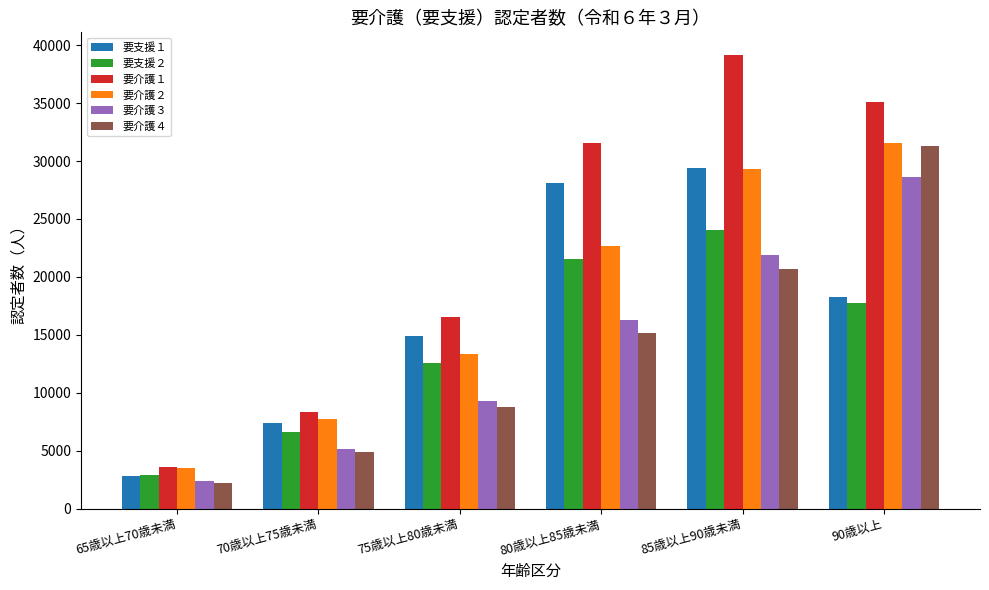

Reading left to right, transcribe all the data shown in this chart.

要支援１: 2839	7372	14923	28133	29362	18220
要支援２: 2889	6623	12539	21519	24013	17777
要介護１: 3569	8360	16572	31561	39154	35108
要介護２: 3534	7752	13318	22661	29330	31555
要介護３: 2382	5153	9251	16302	21874	28659
要介護４: 2192	4871	8748	15132	20677	31315